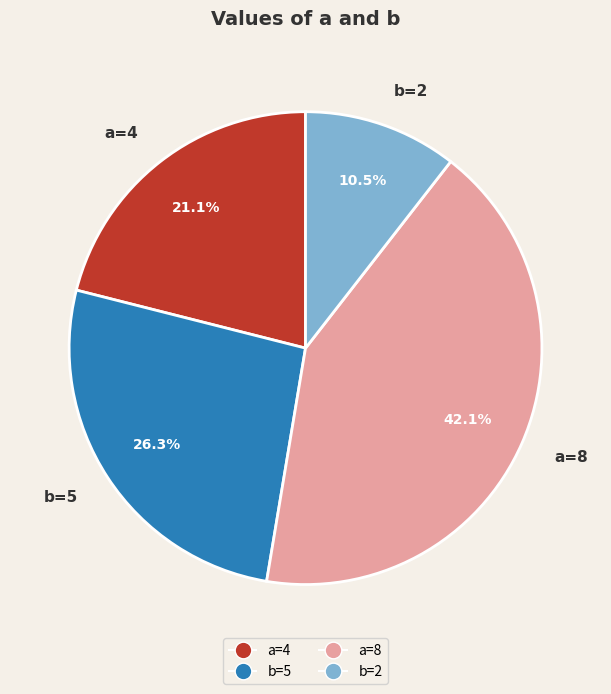

What portion of the pie excludes b=2?

89.5%